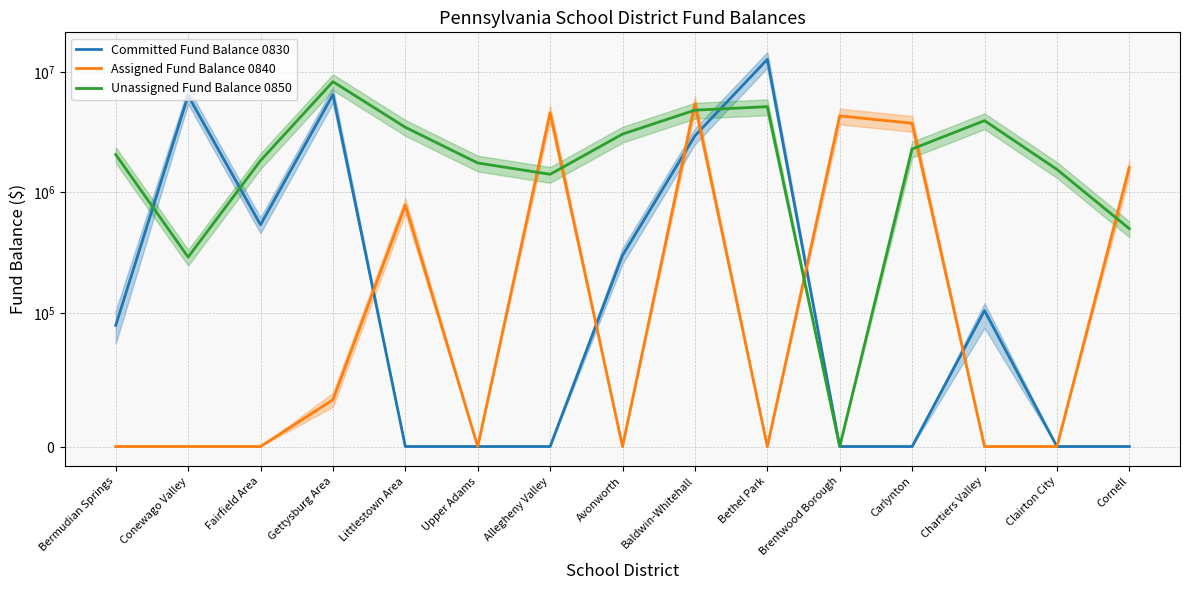

Does the chart have visible grid lines?

Yes